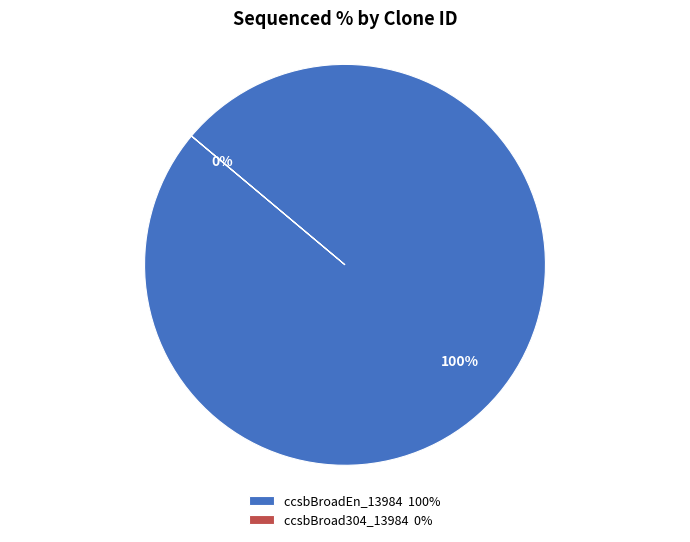

What is the majority slice?

ccsbBroadEn_13984